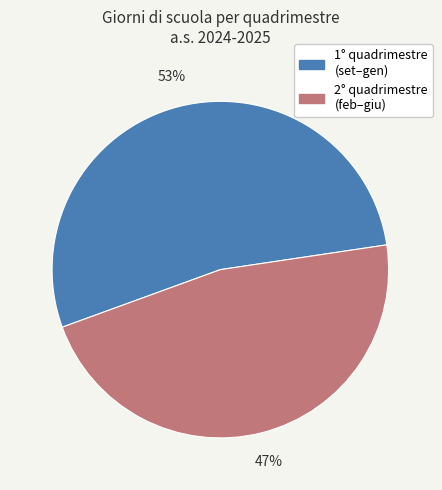

Does any single category account for the majority?

Yes